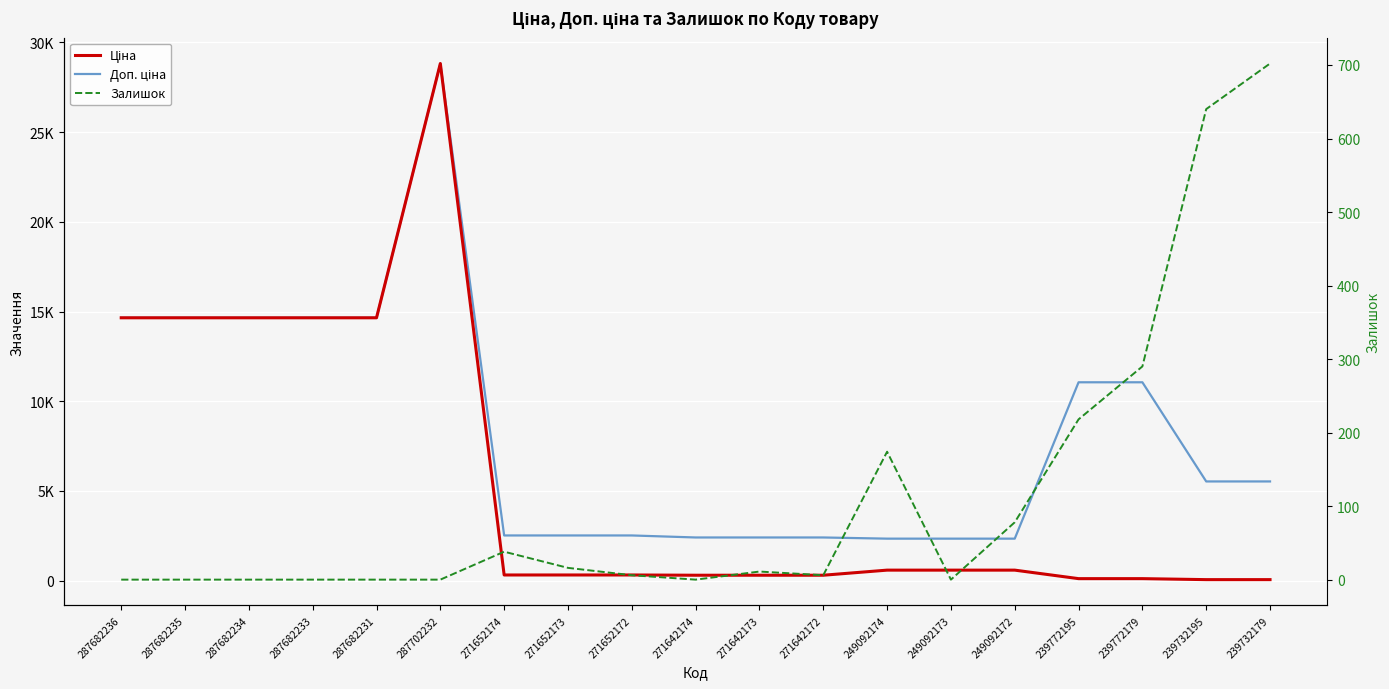

What is the total value across all series at 287682233?

29299.2